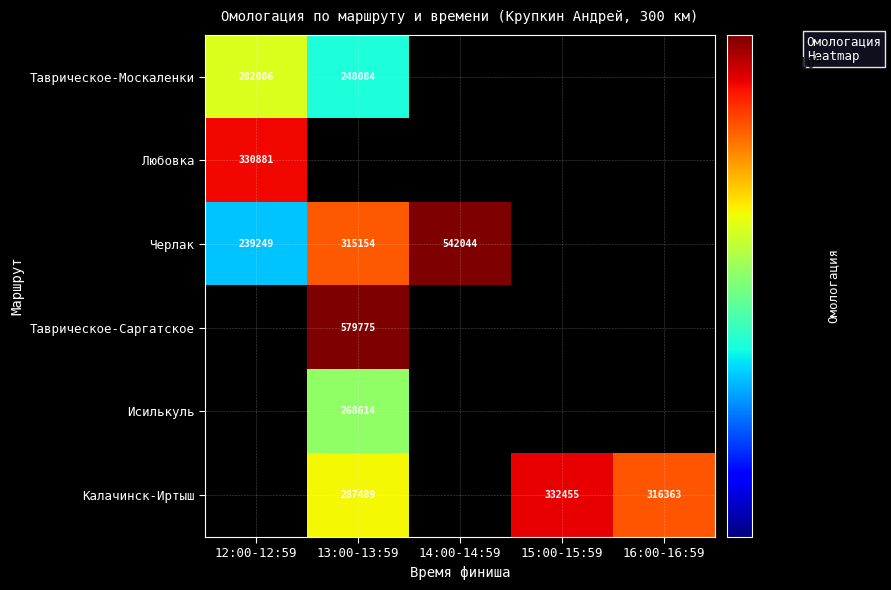

Between 13:00-13:59 and 16:00-16:59, which is larger?

16:00-16:59